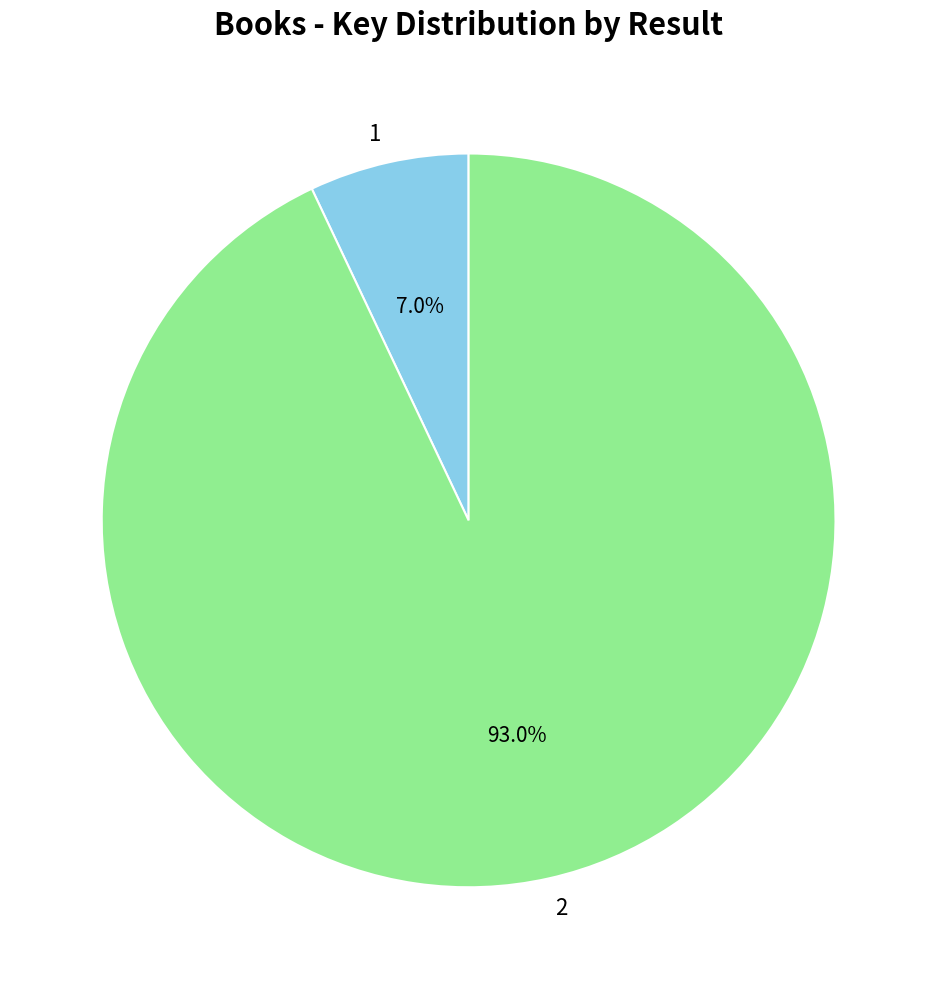

True or false: 1 accounts for 21% of the total.

False